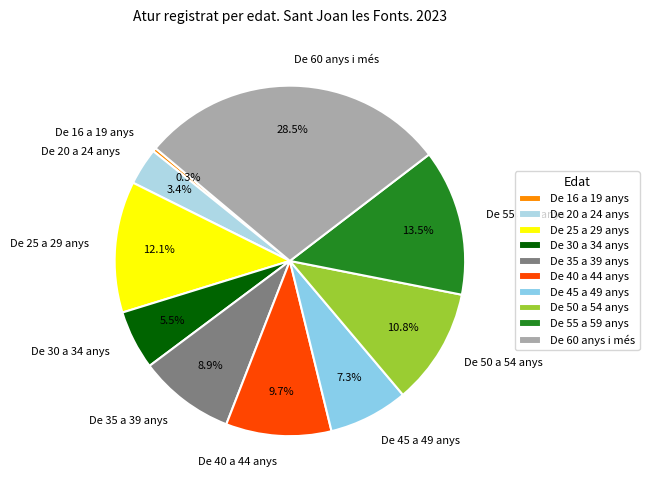

Approximately how many times larger is the value at De 40 a 44 anys compared to De 45 a 49 anys?

1.3